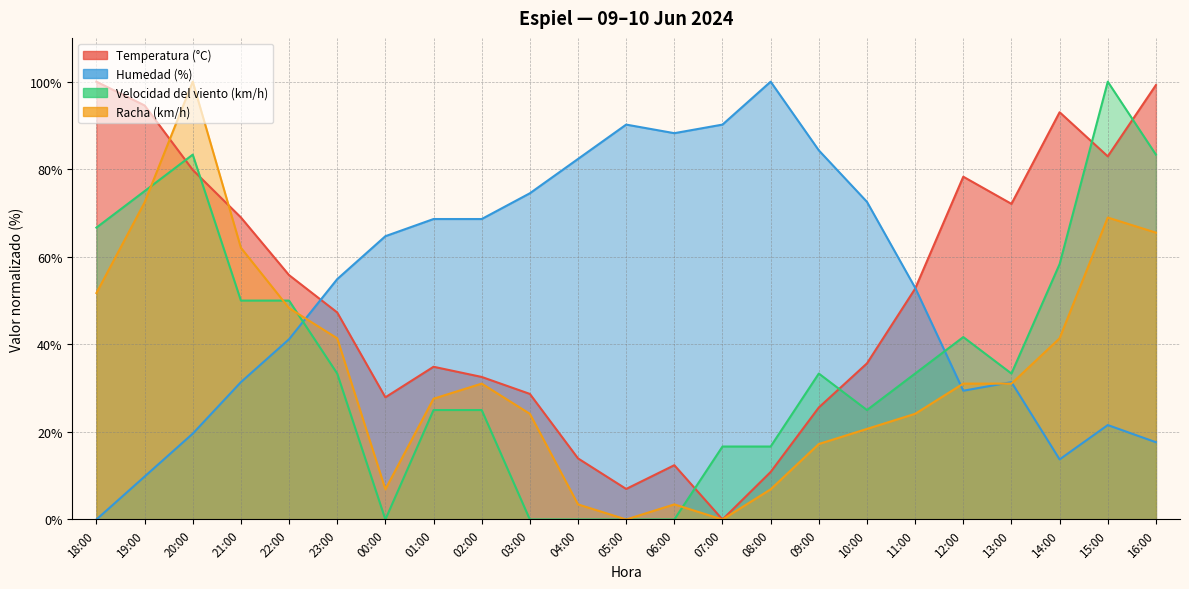

What is the sum of the Velocidad del viento (km/h) values at 05:00 and 13:00?

33.3